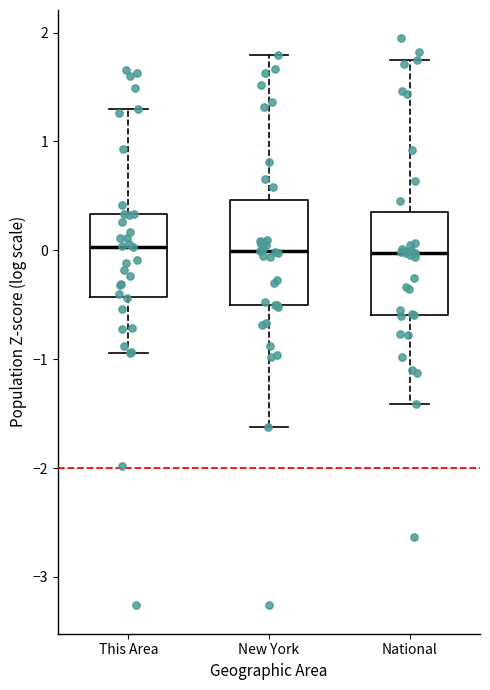

Where does the lower whisker of the box for This Area end on the y-axis? The values are not printed on the chart, so give them approximately, as read against the axis.

-0.9